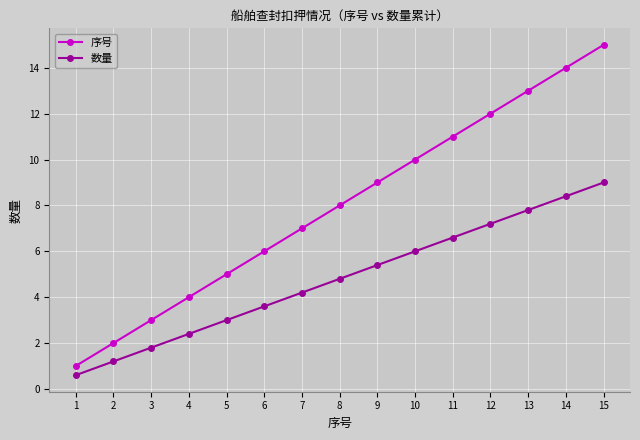

Is the value of 数量 at 15 greater than the value of 序号 at 12?

No